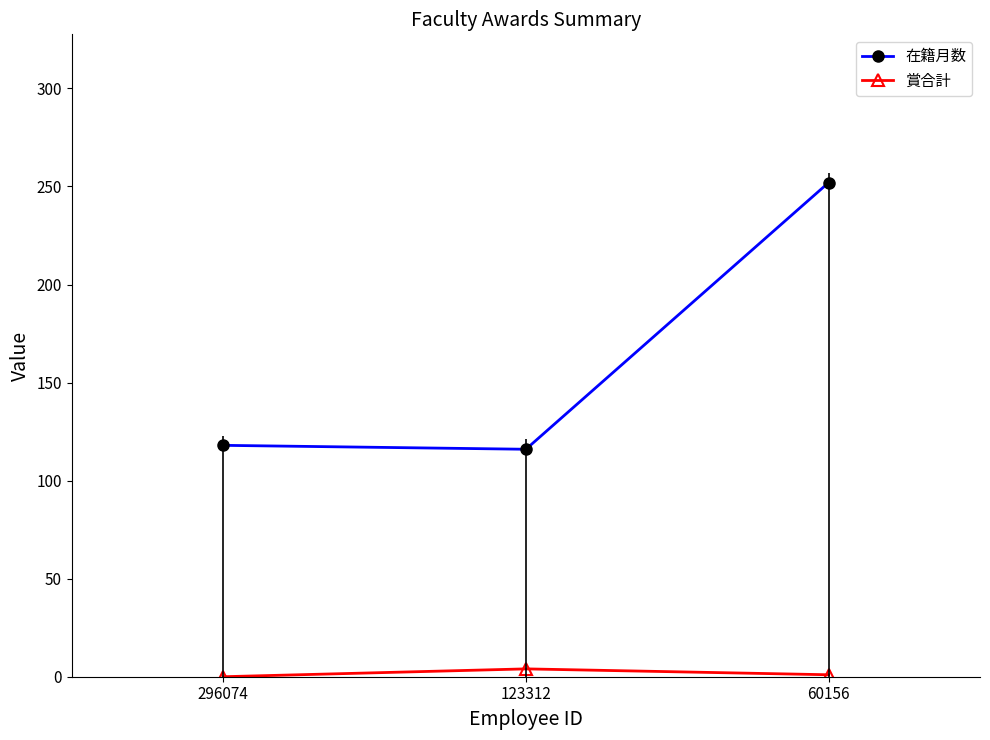

At how many categories does at least one series exceed 227?

1